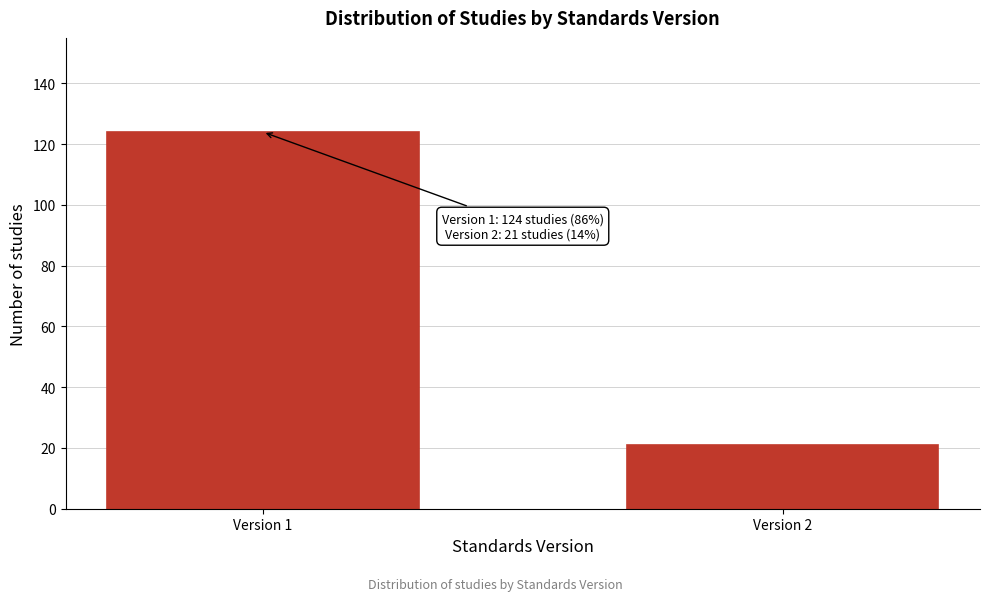

Reading left to right, what are all the values shown in this chart?

Version 1=124	Version 2=21